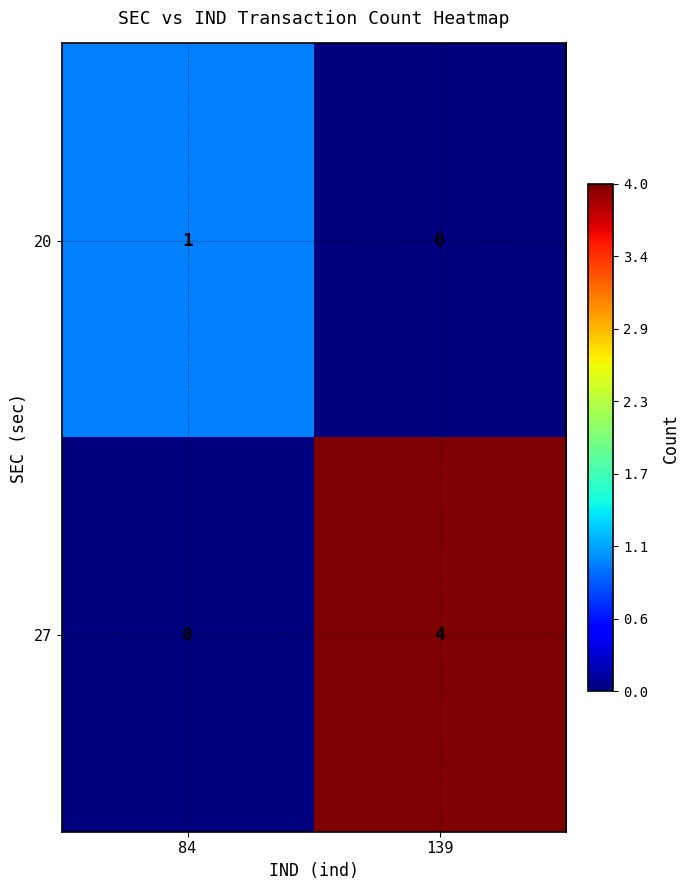

True or false: 20 has a value of 1 at 84.

True